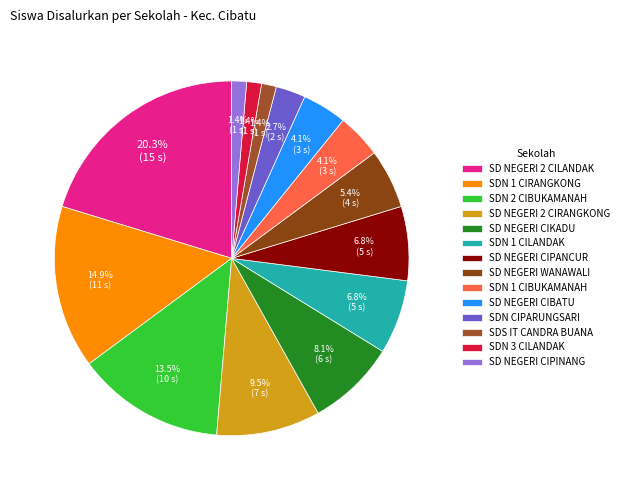

How many segments does this pie chart have?

14